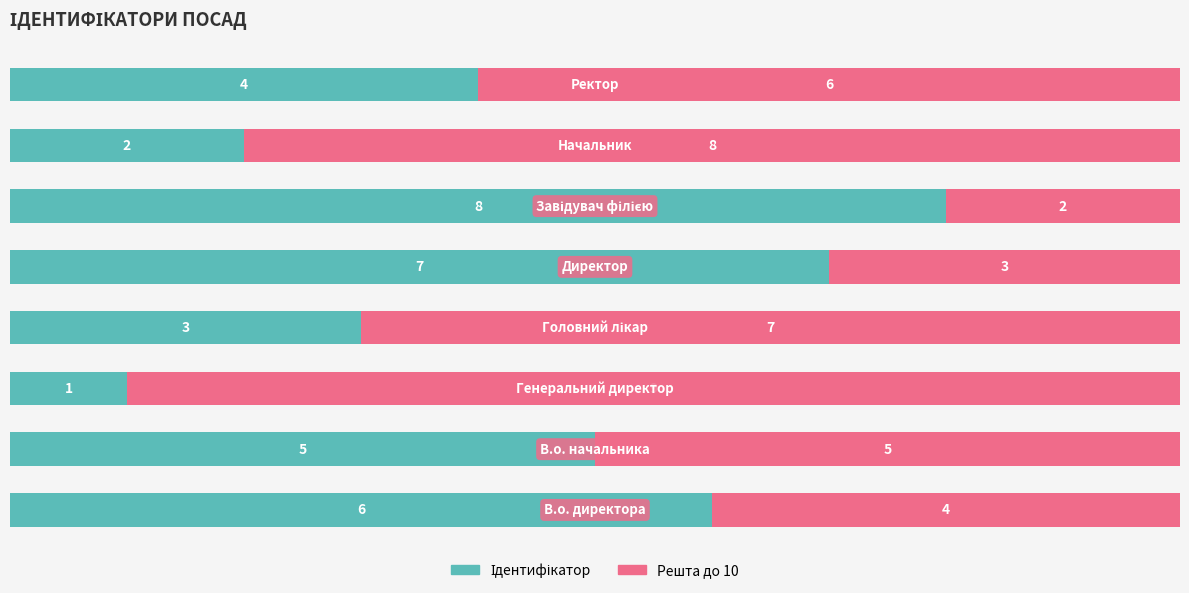

What is the difference between the second highest and second lowest values in the Решта до 10 series?

5